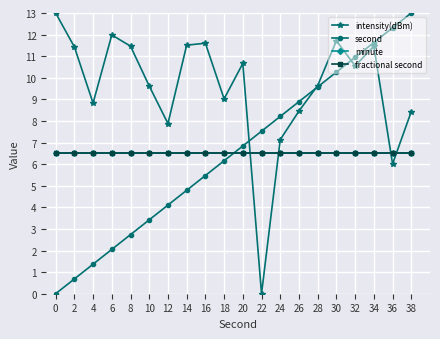

What is the average value of the second series?

6.5